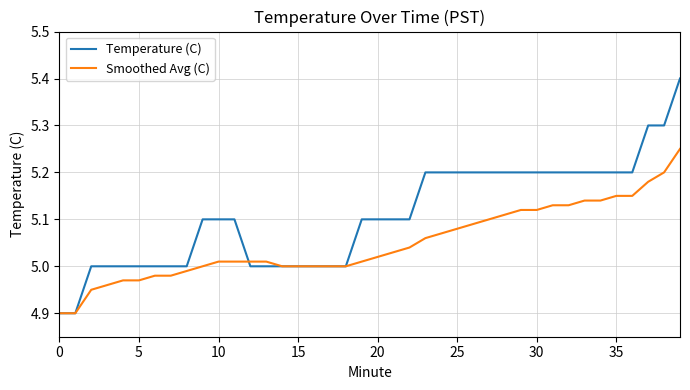

List the series in order of their peak value, lowest first.

Smoothed Avg (C), Temperature (C)